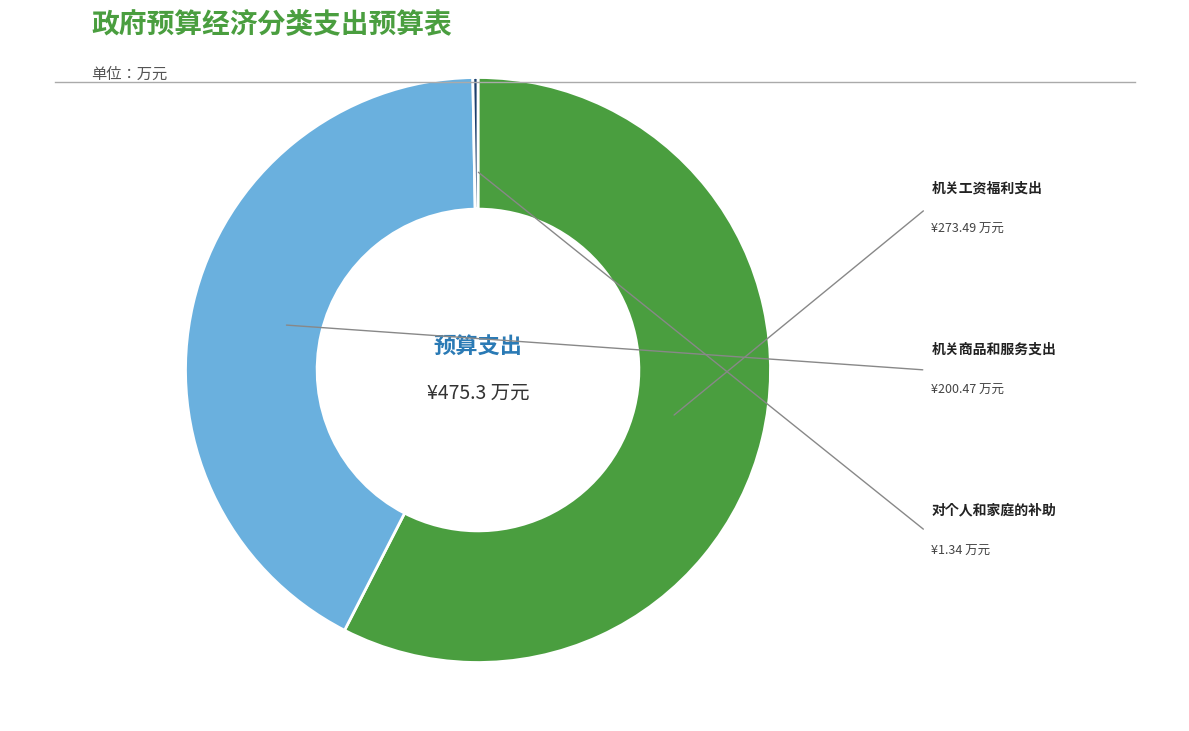

Is there any slice that represents more than half of the pie?

Yes